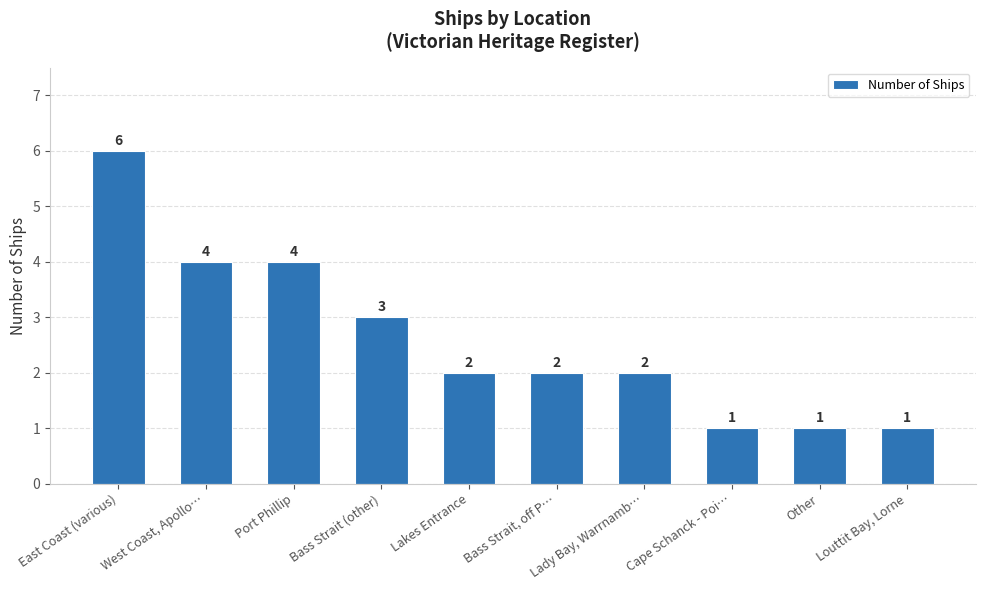

What is the label of the 5th bar from the right?

Bass Strait, off P…